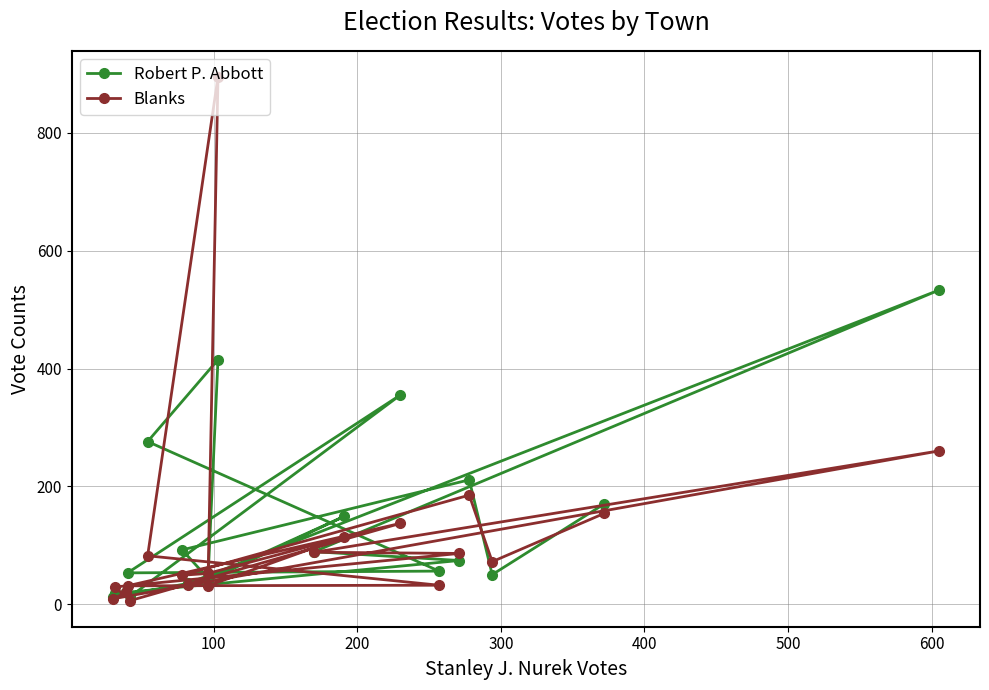

How many categories are shown in the chart?

20